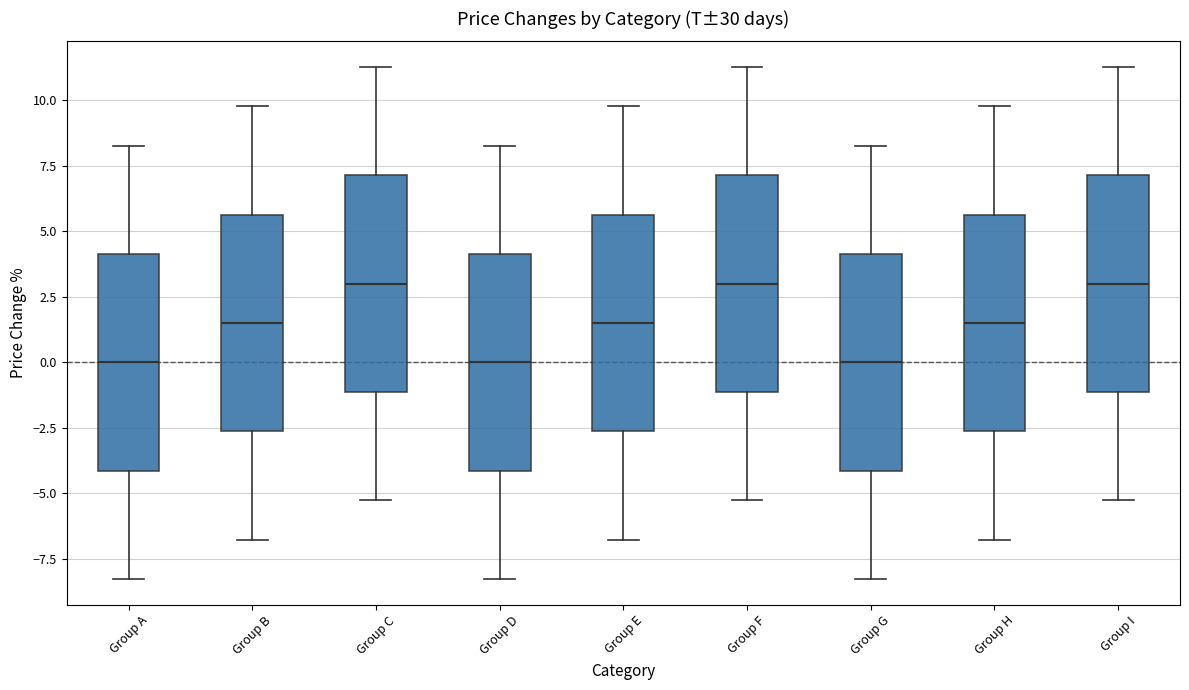

Reading left to right, read every box against the y-axis: the position of its median line, the range the box covers, and the ends of its whiskers. The values are not printed on the chart, so give them approximately, as read against the axis.

Group A: median 0.0, box -4.0 to 4.0, whiskers -8.5 to 8.5
Group B: median 1.5, box -2.5 to 5.5, whiskers -7.0 to 10.0
Group C: median 3.0, box -1.0 to 7.0, whiskers -5.5 to 11.5
Group D: median 0.0, box -4.0 to 4.0, whiskers -8.5 to 8.5
Group E: median 1.5, box -2.5 to 5.5, whiskers -7.0 to 10.0
Group F: median 3.0, box -1.0 to 7.0, whiskers -5.5 to 11.5
Group G: median 0.0, box -4.0 to 4.0, whiskers -8.5 to 8.5
Group H: median 1.5, box -2.5 to 5.5, whiskers -7.0 to 10.0
Group I: median 3.0, box -1.0 to 7.0, whiskers -5.5 to 11.5